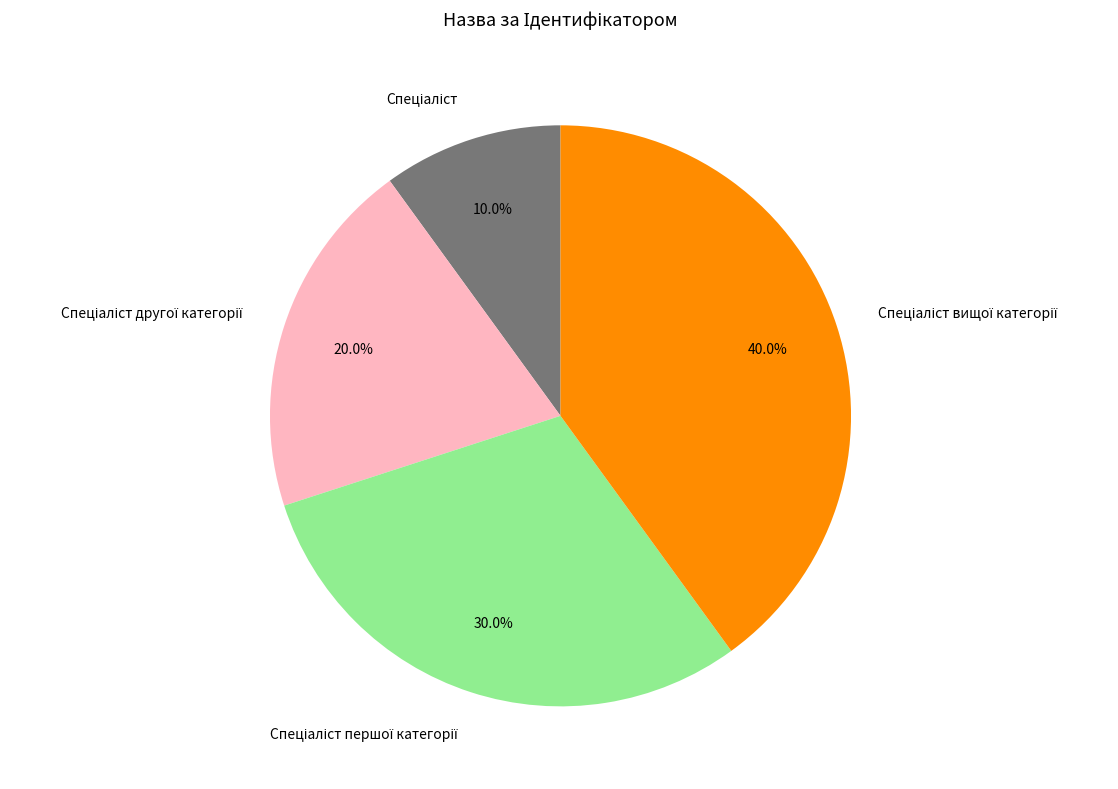

Is there a majority slice in this chart?

No